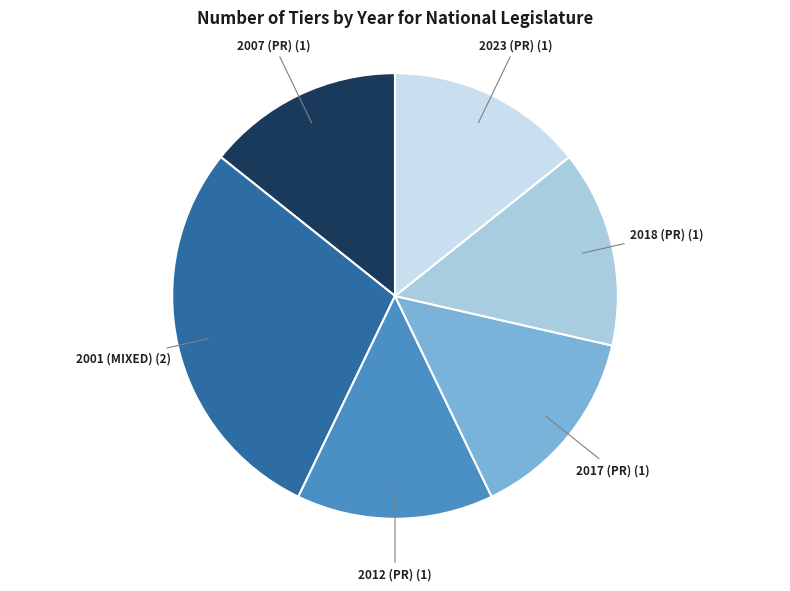

Is there any slice that represents more than half of the pie?

No